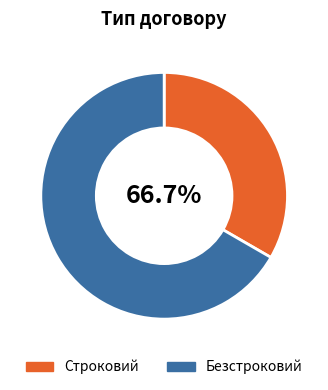

How many segments does this pie chart have?

2